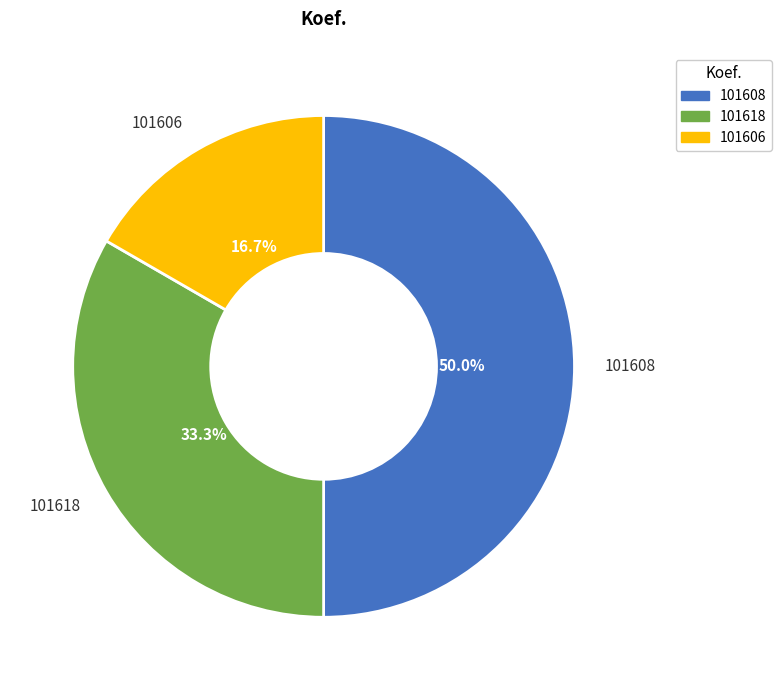

Which slice is the smallest?

101606